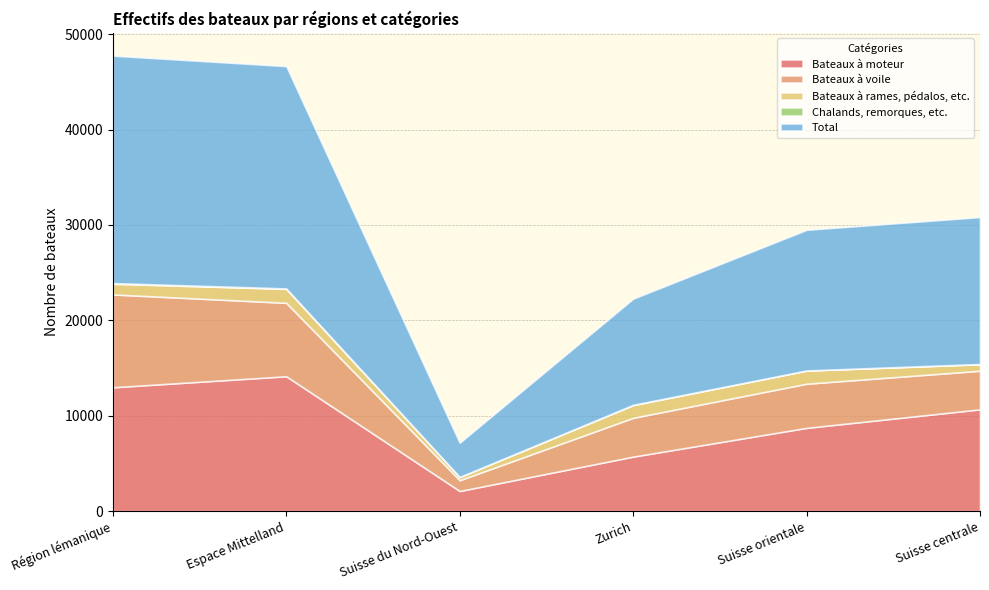

What is the value of the Chalands, remorques, etc. point at the 4th from the left?

27